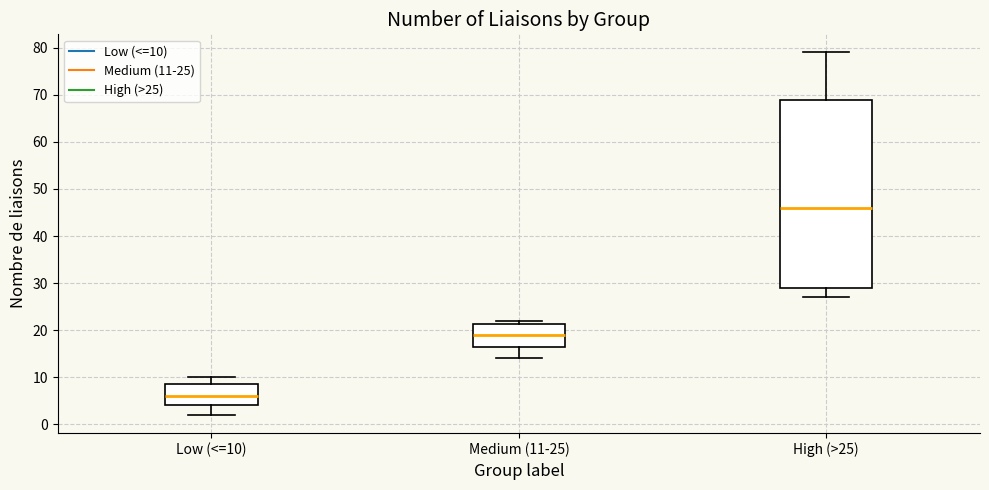

Which box has the lowest median line?

Low (<=10)